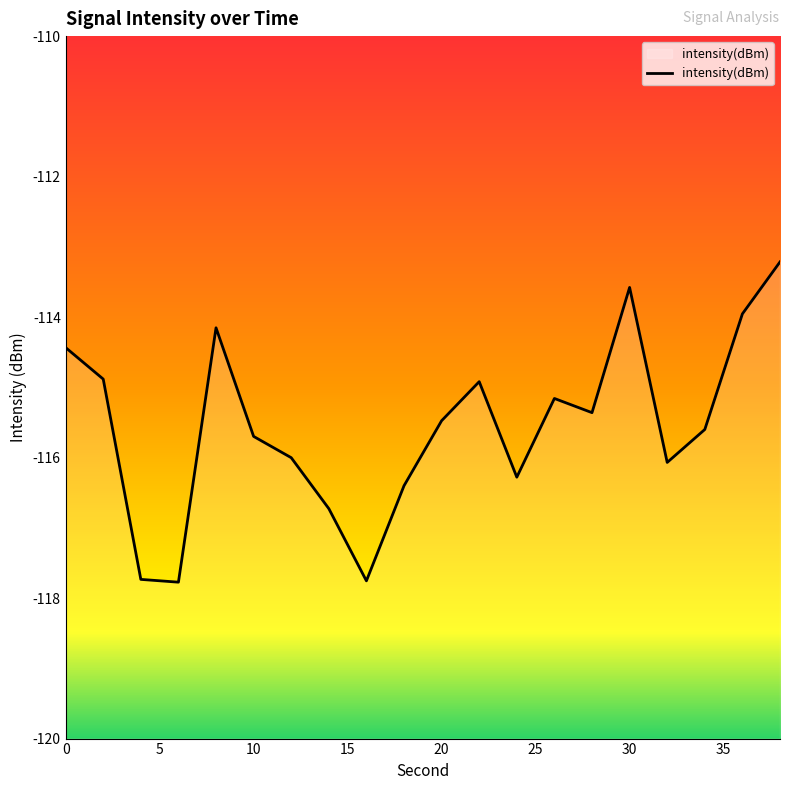

The chart shows a value of -116.7 at 14. True or false?

True